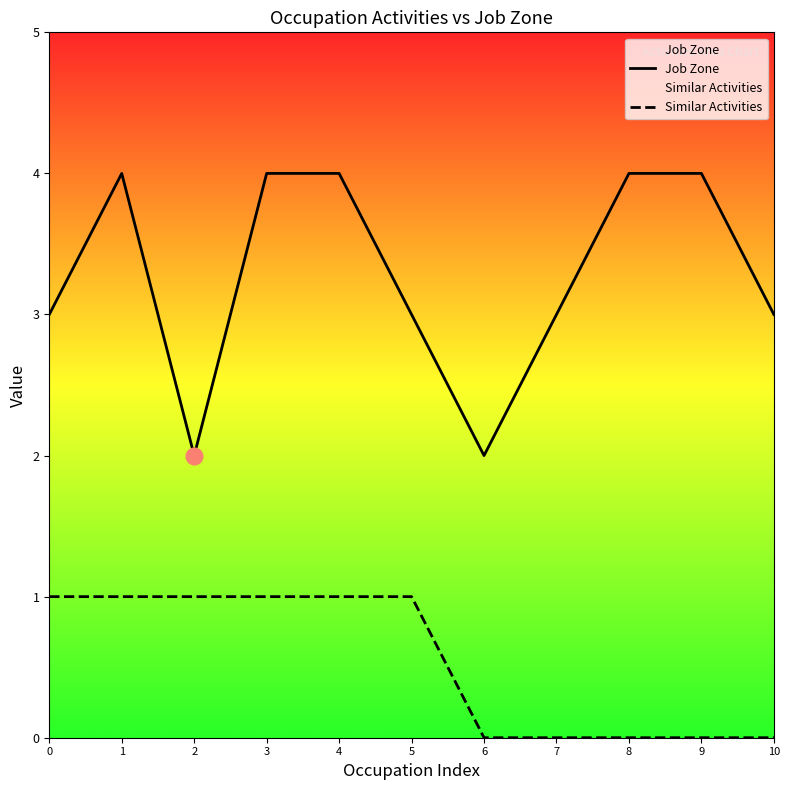

True or false: Job Zone has a value of 7 at 3.

False